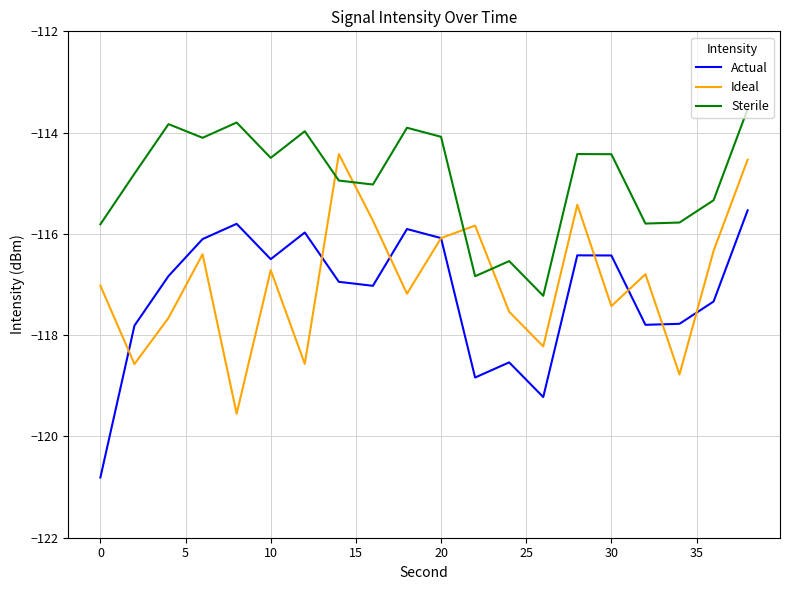

List the series in order of their peak value, highest first.

Sterile, Ideal, Actual